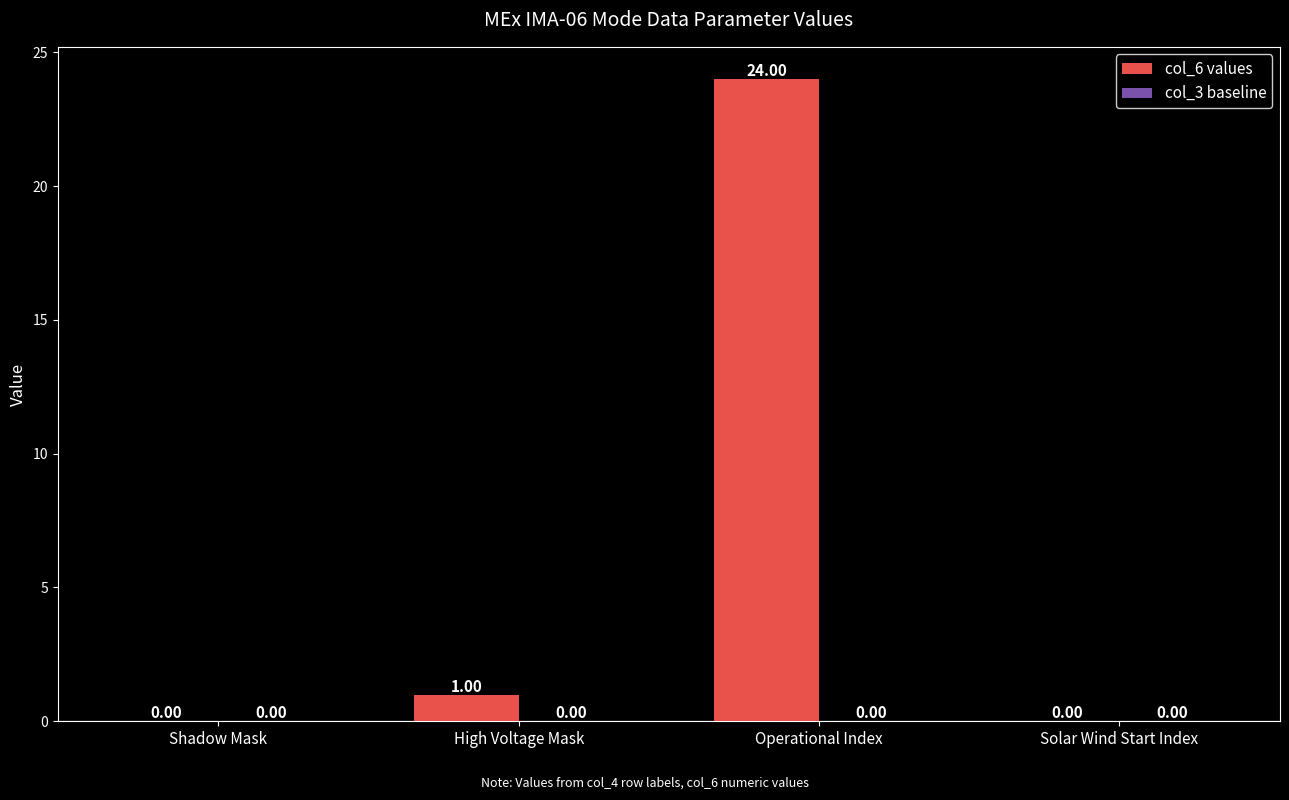

At which label is the value closest to 12?

High Voltage Mask